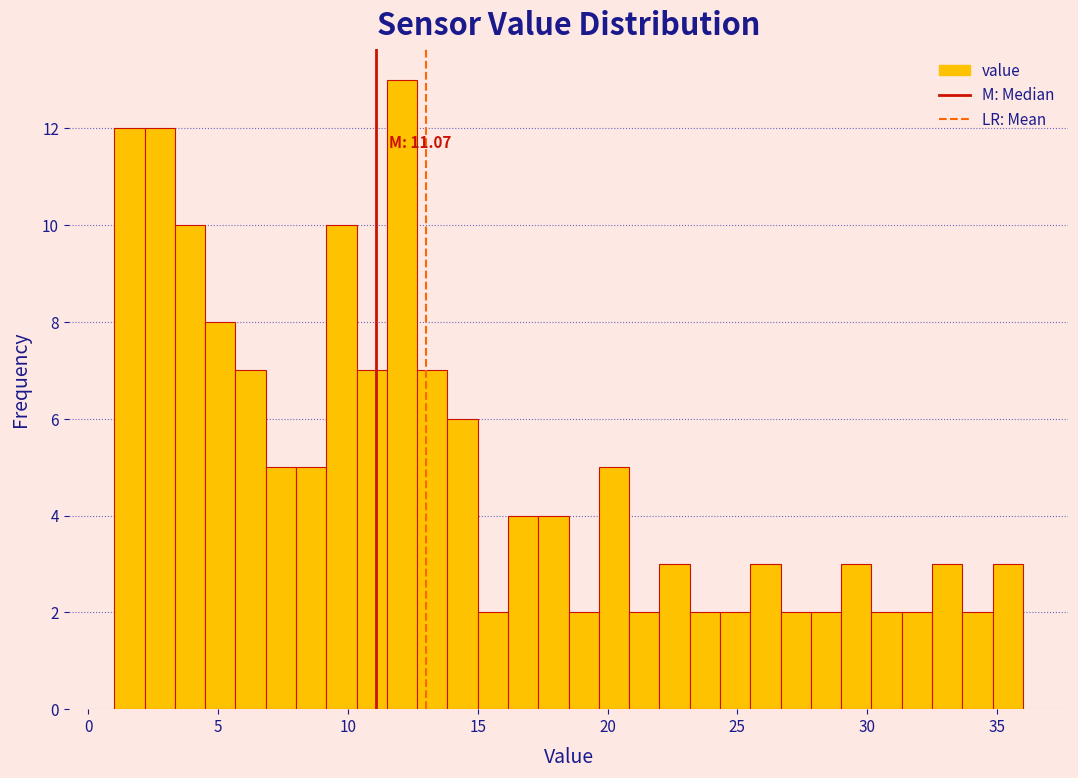

Around what value on the x-axis is the tallest bar? Give the approximate position of its centre, as read against the axis.

12.0